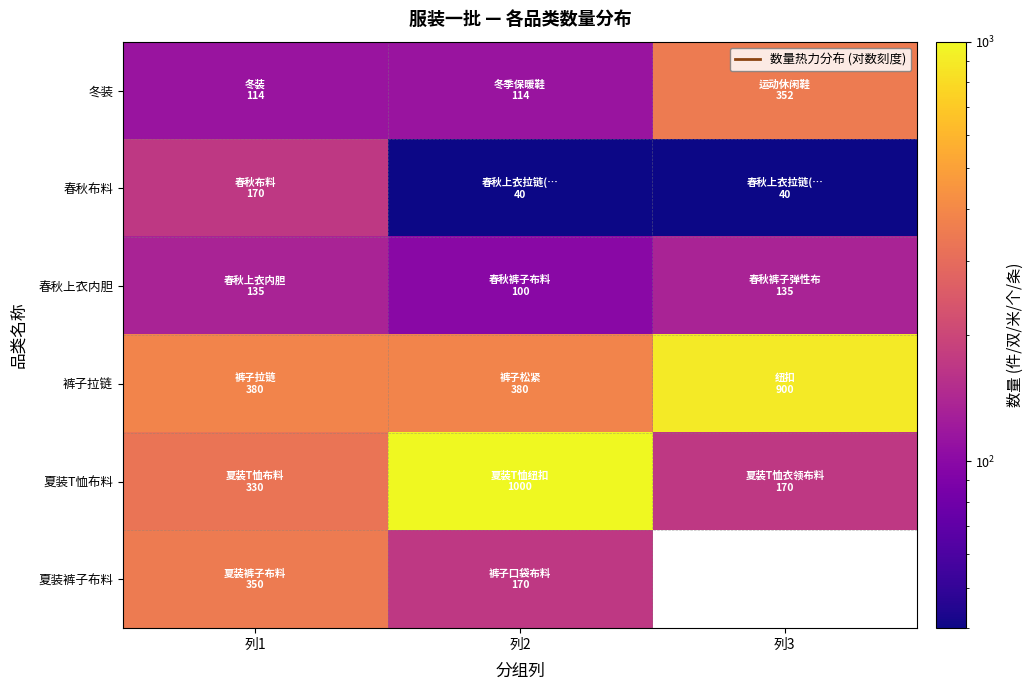

What is the average value of the 裤子拉链 series?

553.3